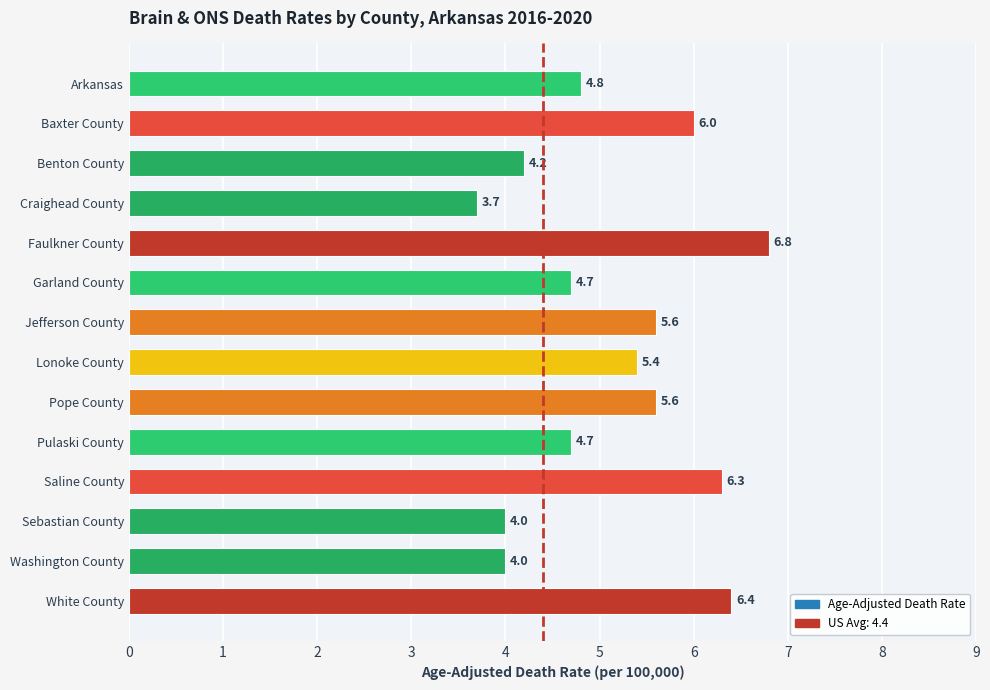

What position from the top is Jefferson County?

7